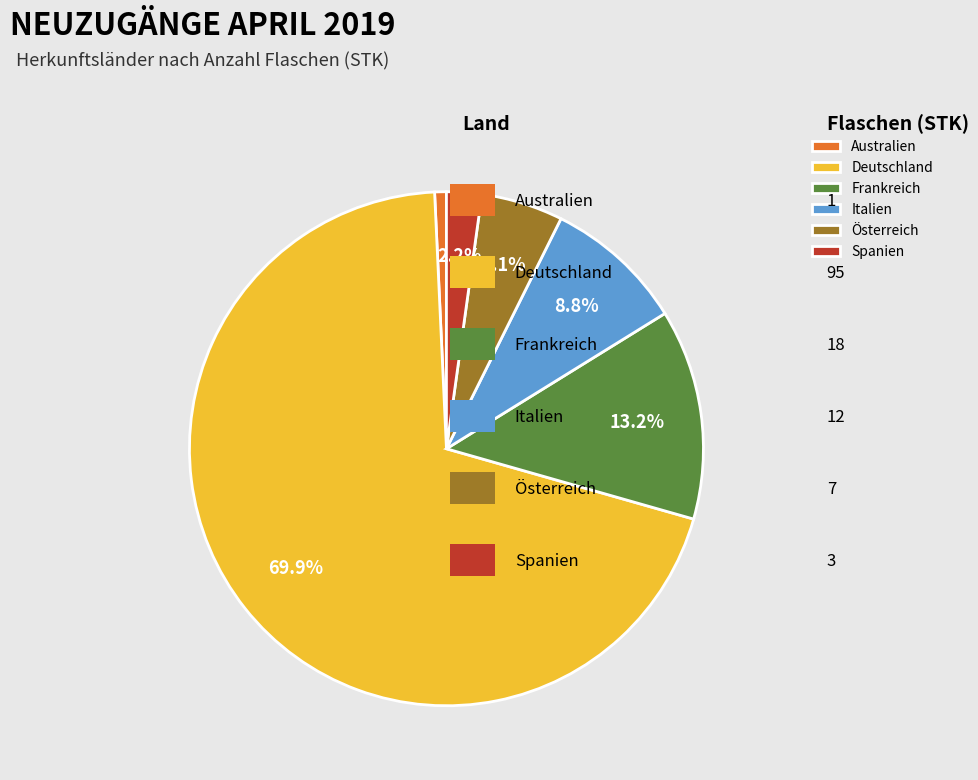

The Österreich slice represents 1% of the pie. True or false?

False